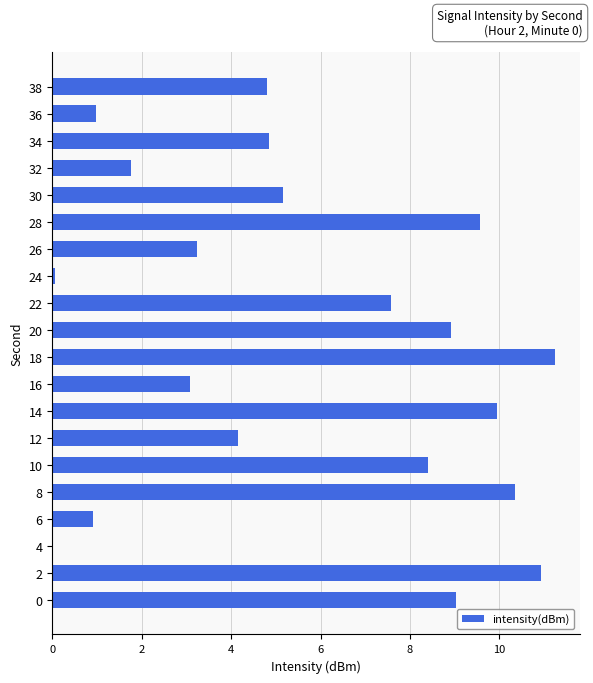

Read the value at 36.

1.0